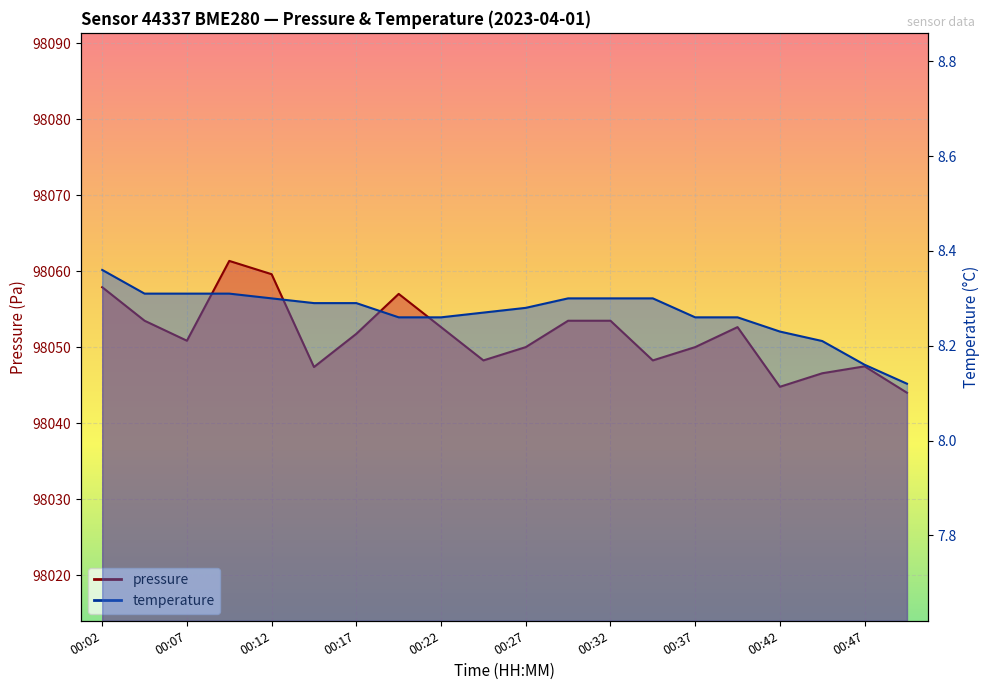

What value does the temperature series have at 00:42?

8.2